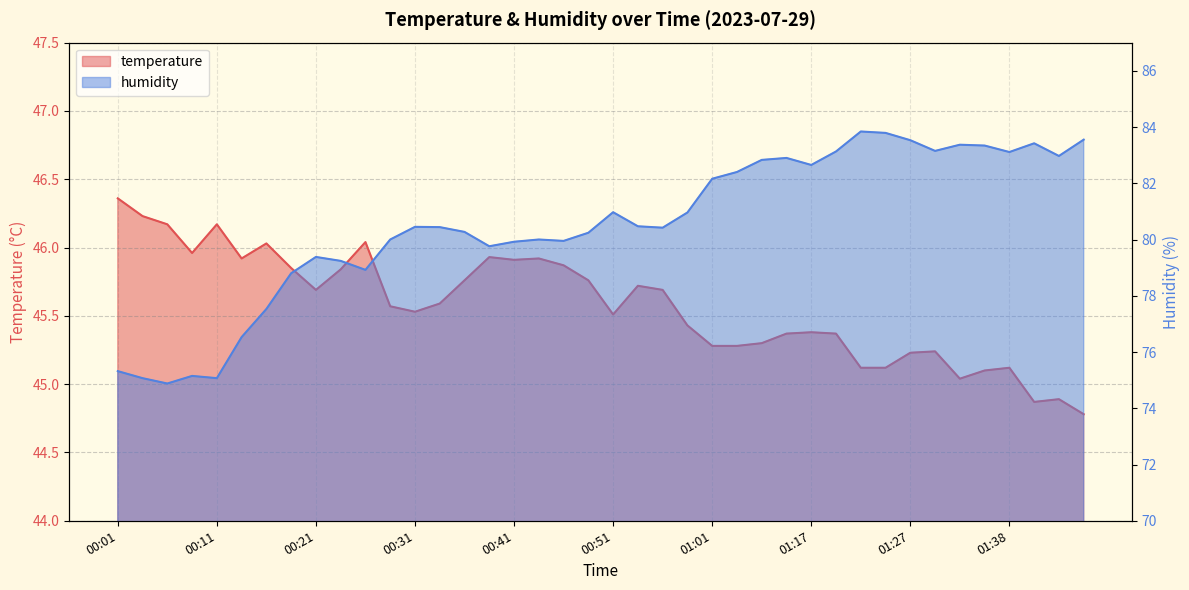

What are all the series names shown in the legend?

temperature, humidity